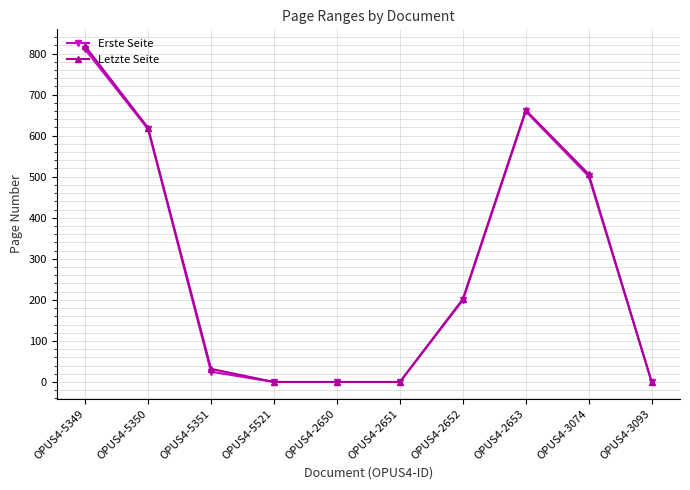

At which category is the sum across all series the highest?

OPUS4-5349